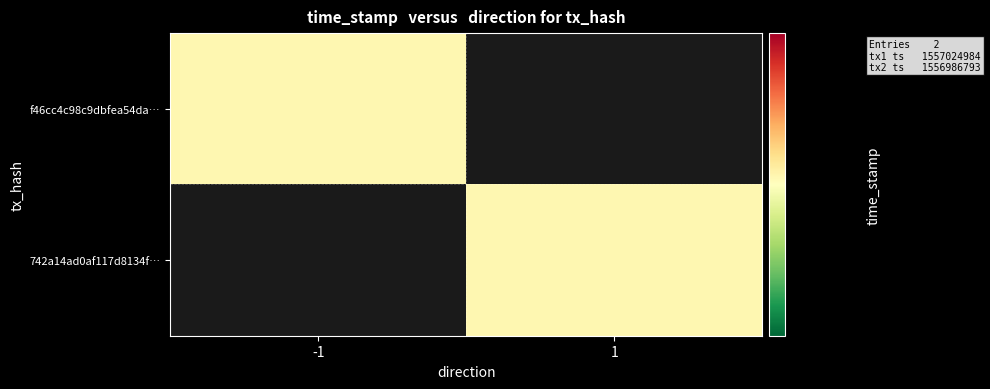

Which category has the highest value in the f46cc4c98c9dbfea54da… series?

-1